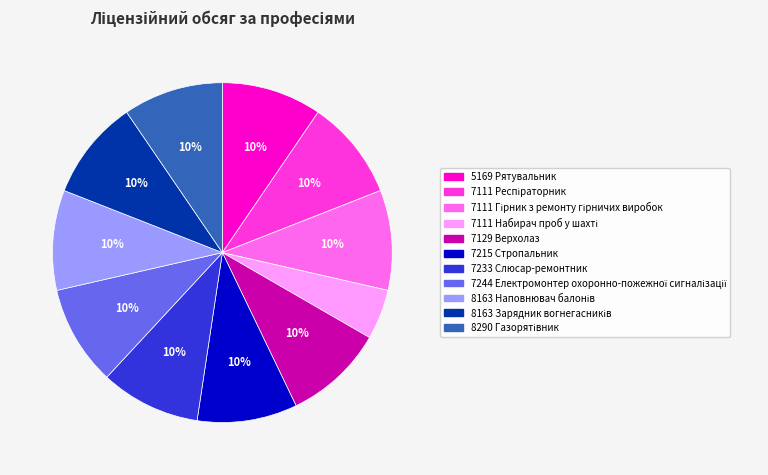

Does any single category account for the majority?

No